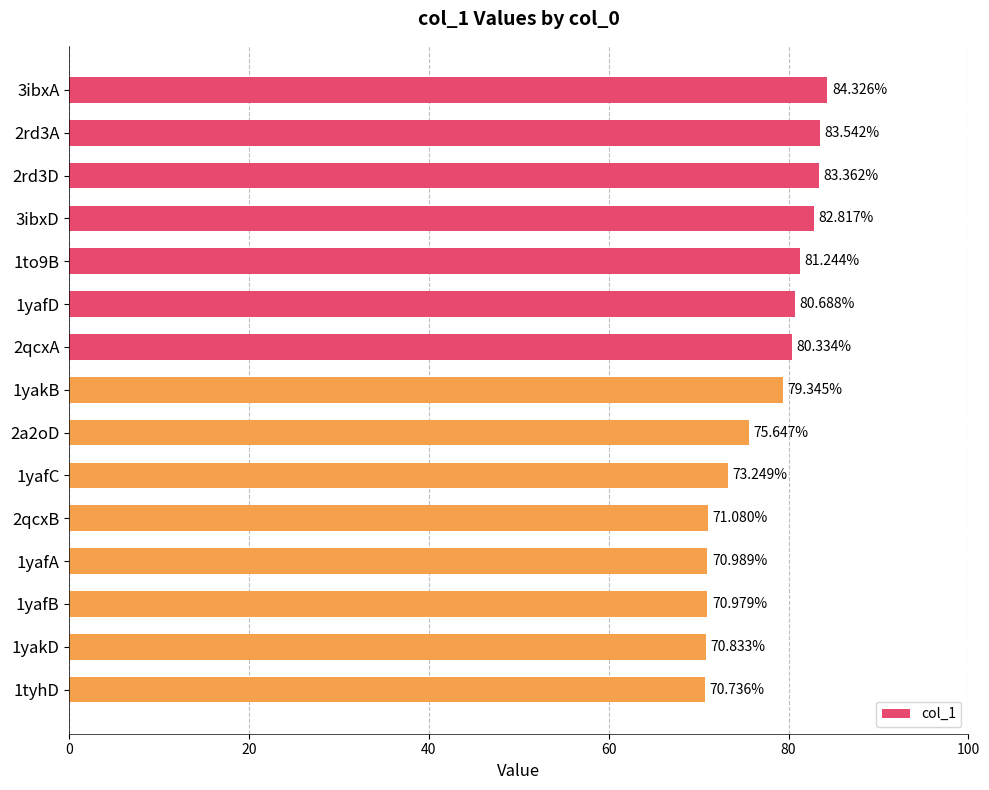

What is the difference between the values at 1tyhD and 1yafD?

10.0